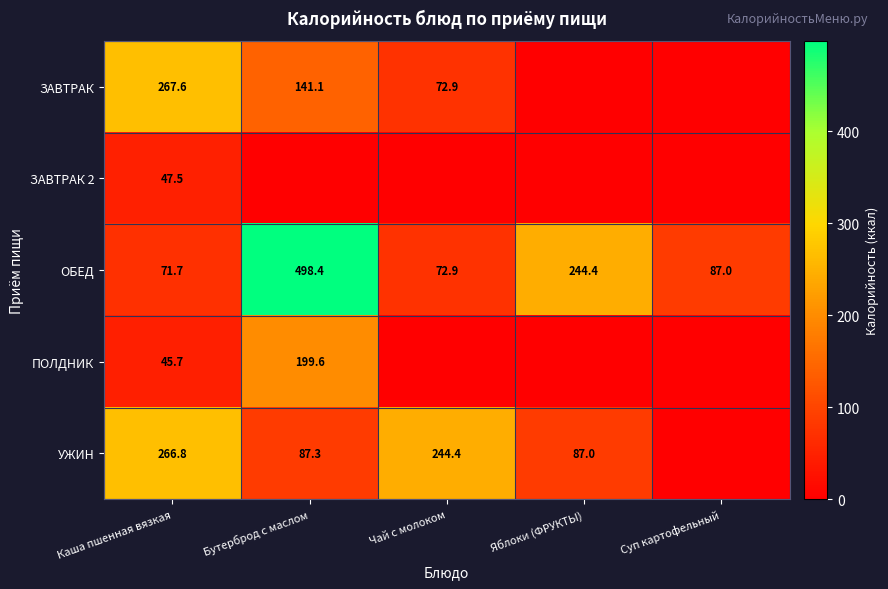

How many data points does each series have?

5